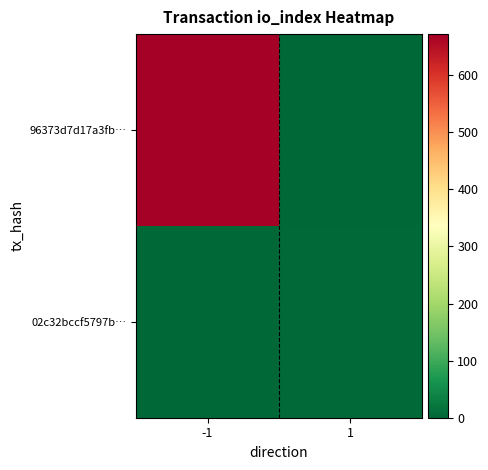

Reading left to right, extract all data points from this chart.

96373d7d17a3fb…: -1=672	1=0
02c32bccf5797b…: -1=0	1=4